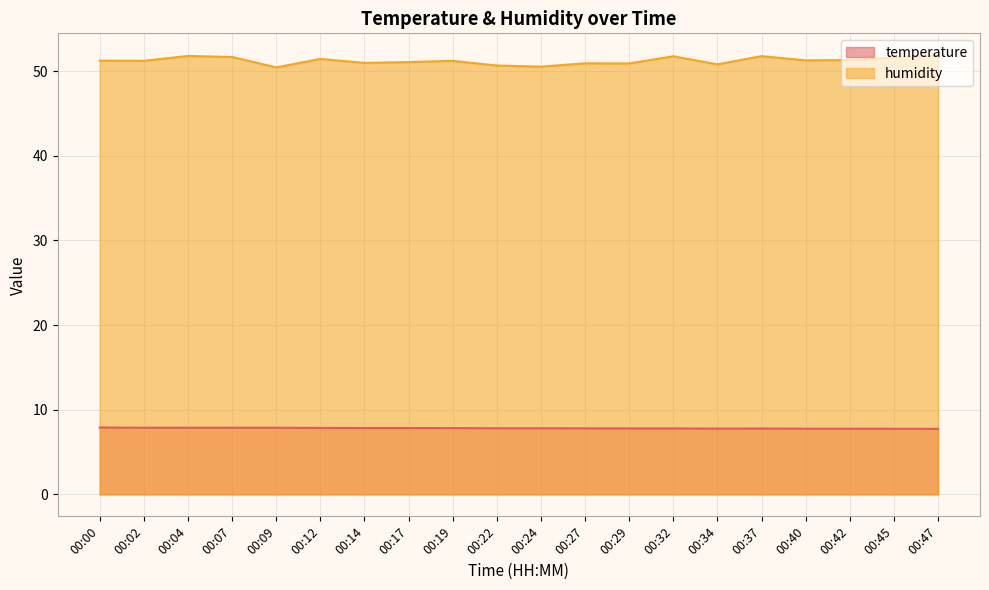

What is the value of the temperature point at the 9th from the left?

7.8